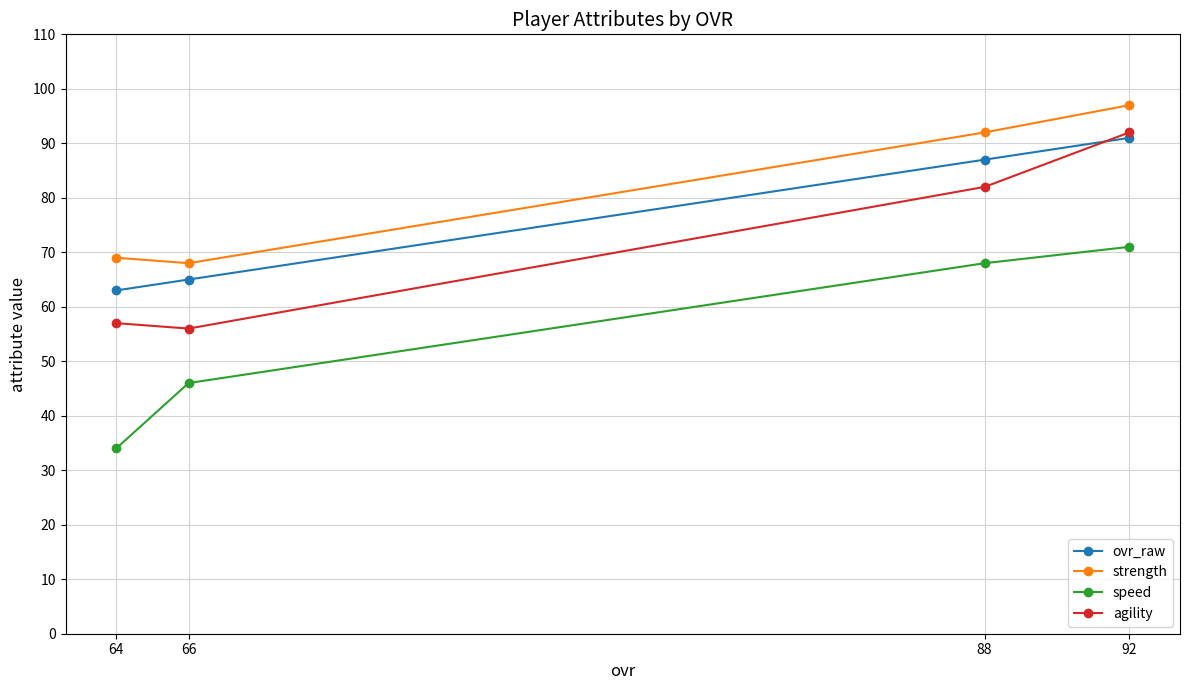

Is this an area chart (filled region under the line)?

No